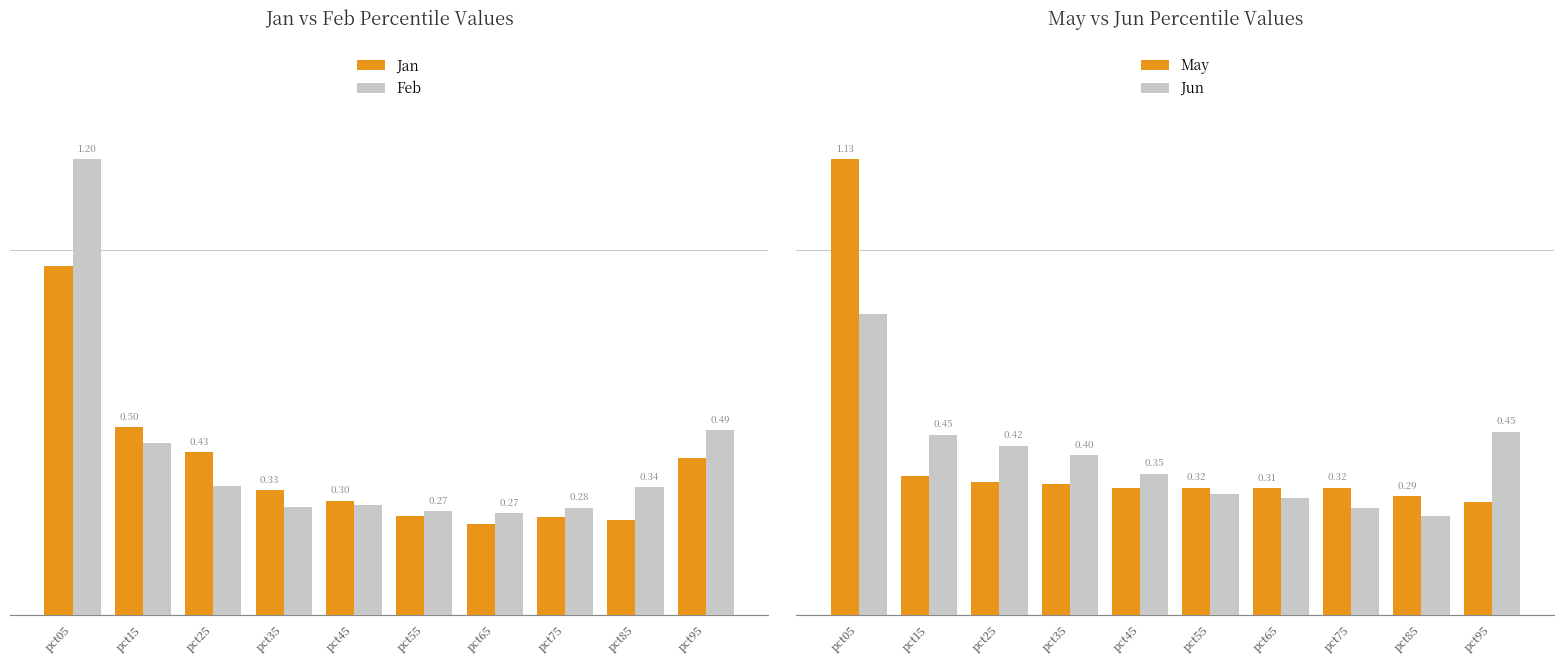

Which has a higher value, pct45 or pct15?

pct15